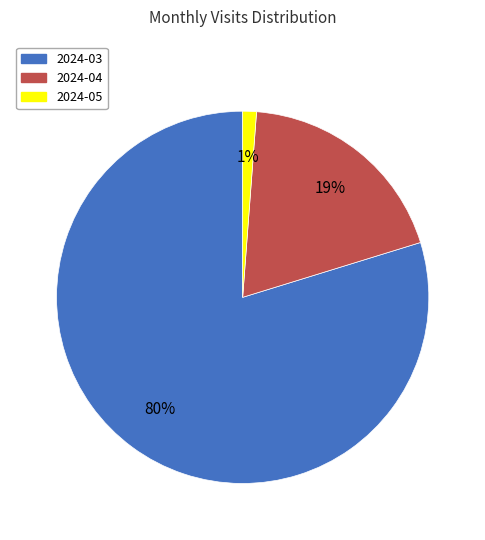

Which slice represents more than half of the pie?

2024-03